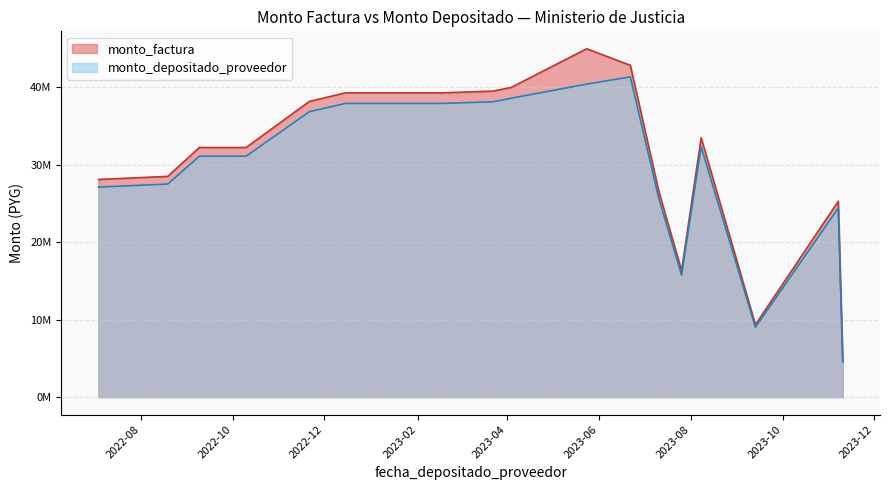

Which series has the largest total across all categories?

monto_factura